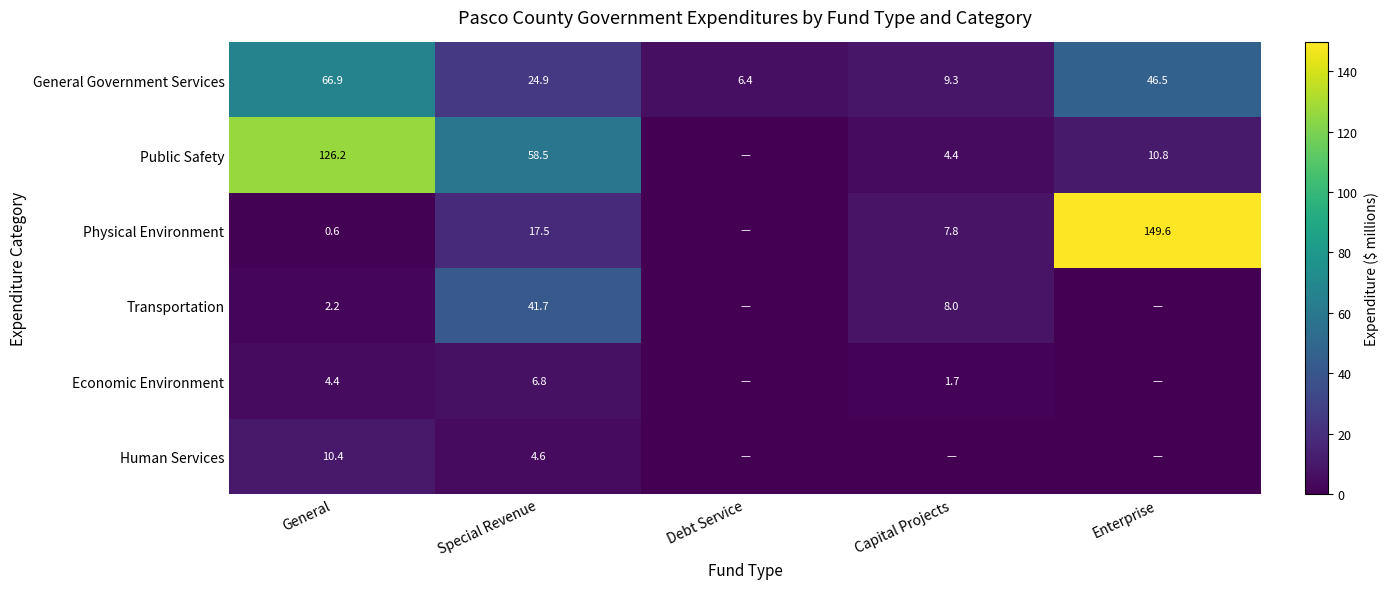

Which has a higher value, Capital Projects or Debt Service?

Capital Projects